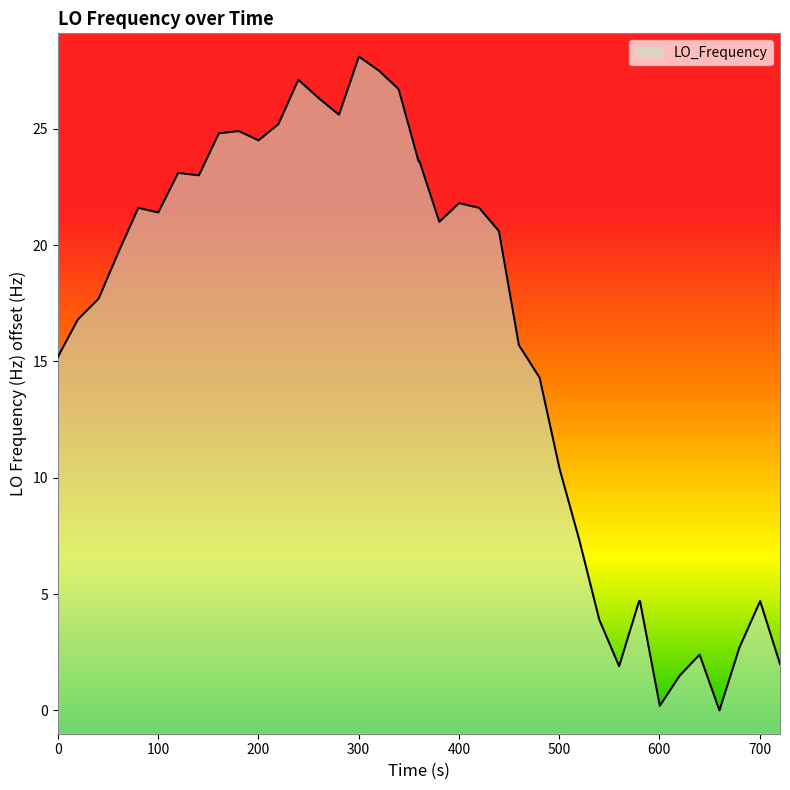

Count the number of categories in the chart.

40